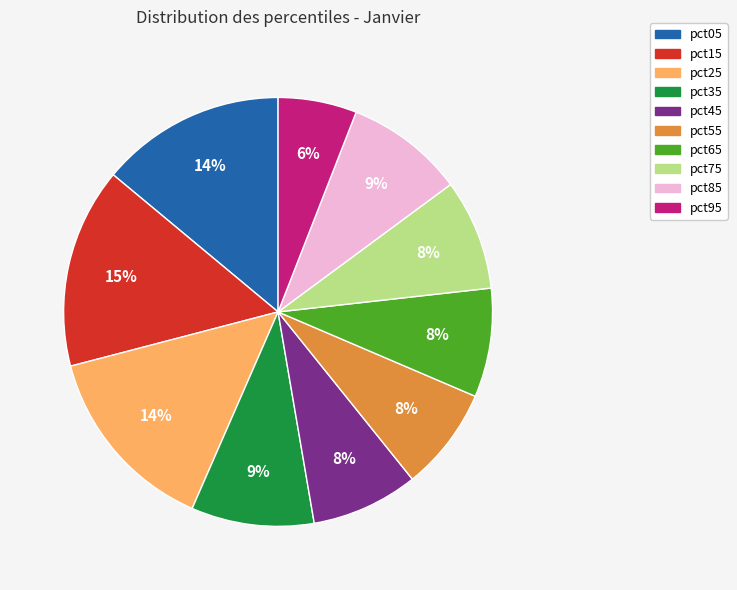

Which has a higher value, pct55 or pct25?

pct25